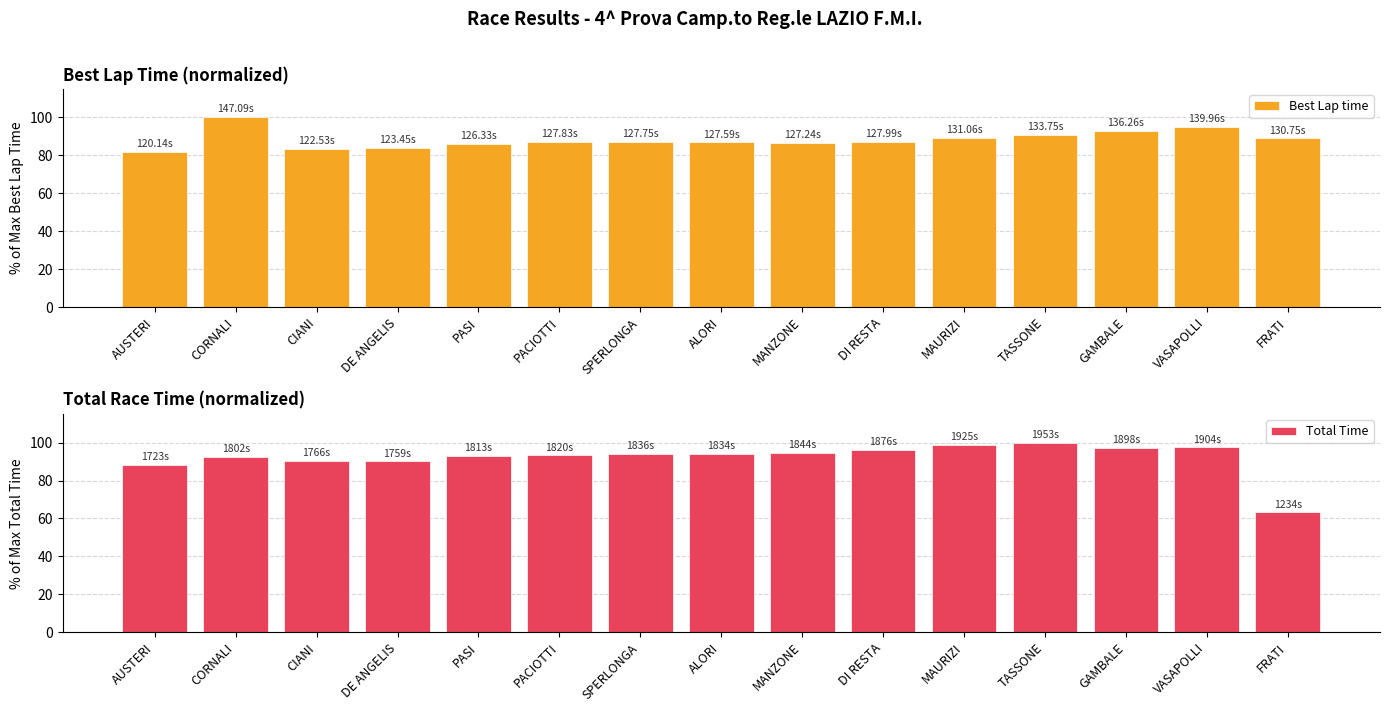

Reading right to left, list all the values displayed in this chart.

Best Lap time: FRATI=88.9	VASAPOLLI=95.2	GAMBALE=92.6	TASSONE=90.9	MAURIZI=89.1	DI RESTA=87.0	MANZONE=86.5	ALORI=86.7	SPERLONGA=86.9	PACIOTTI=86.9	PASI=85.9	DE ANGELIS=83.9	CIANI=83.3	CORNALI=100.0	AUSTERI=81.7
Total Time: FRATI=63.2	VASAPOLLI=97.5	GAMBALE=97.2	TASSONE=100.0	MAURIZI=98.6	DI RESTA=96.0	MANZONE=94.4	ALORI=93.9	SPERLONGA=94.0	PACIOTTI=93.2	PASI=92.8	DE ANGELIS=90.0	CIANI=90.4	CORNALI=92.3	AUSTERI=88.2